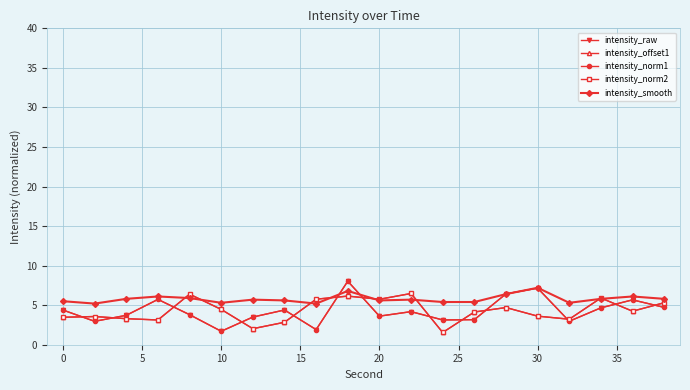

What is the difference between the maximum and minimum values in the intensity_norm2 series?

4.9